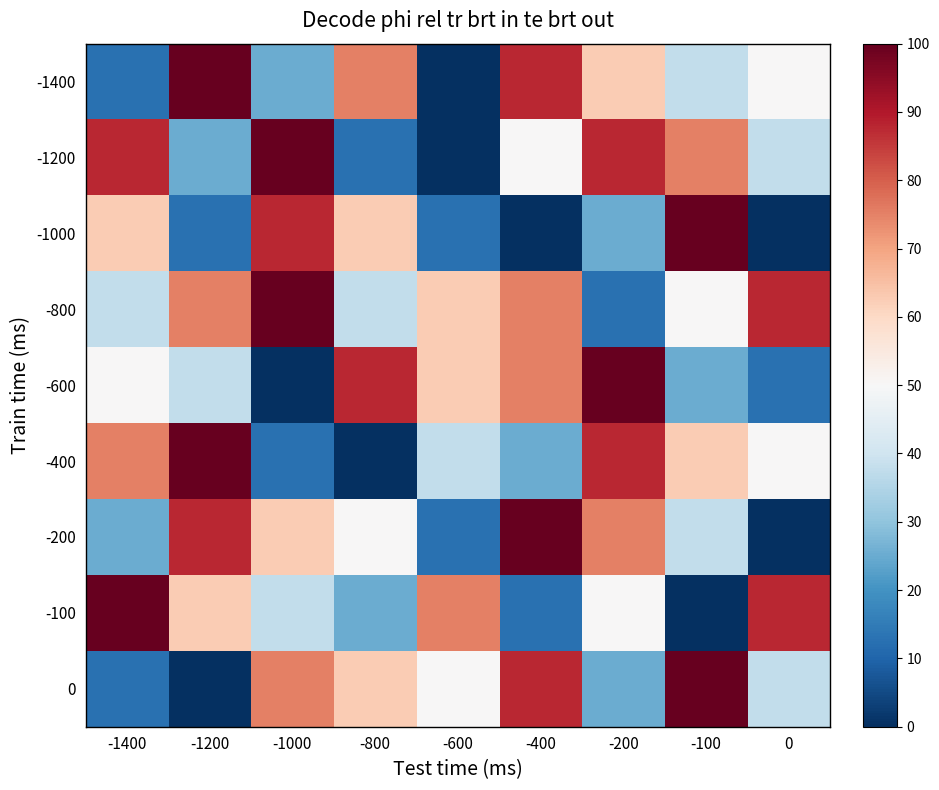

What is the total value across all series at -200?

525.0